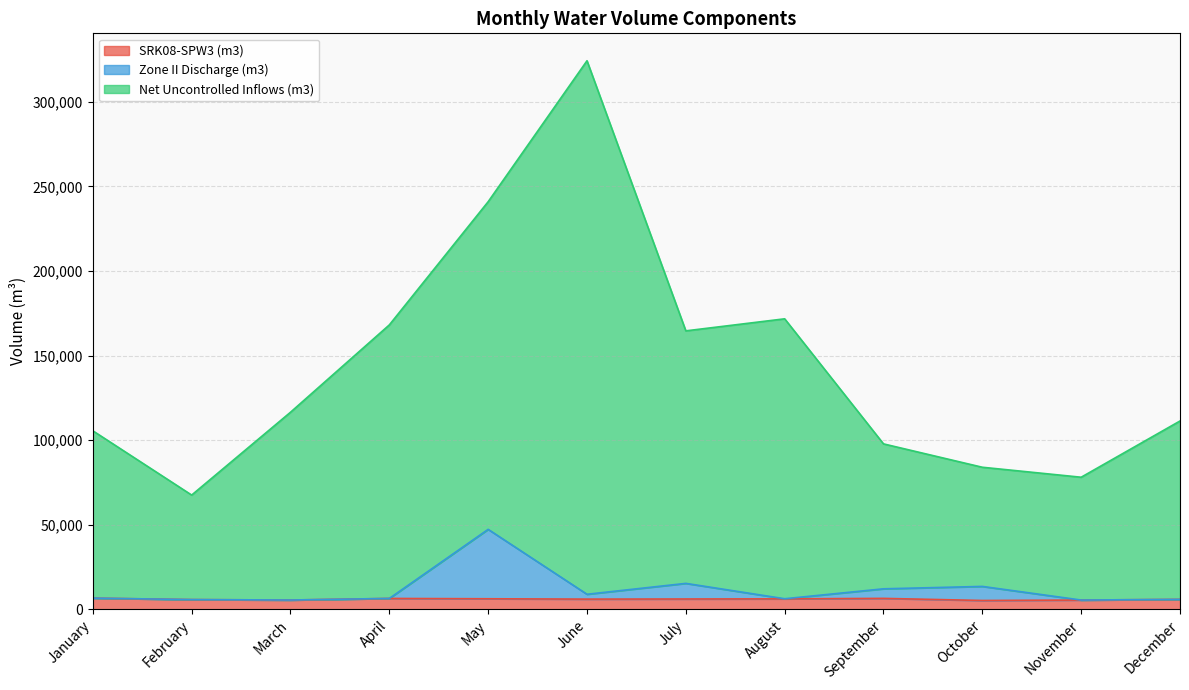

Reading left to right, extract all data points from this chart.

SRK08-SPW3 (m3): 6602	5736	5477	6415	6220	6013	6085	6169	6444	5207	5459	5852
Zone II Discharge (m3): 6602	5736	5477	6415	47250	8879	15312	6235	12102	13520	5459	5852
Net Uncontrolled Inflows (m3): 105505	67519	116472	168096	240917	324230	164578	171697	97770	83958	78059	111303